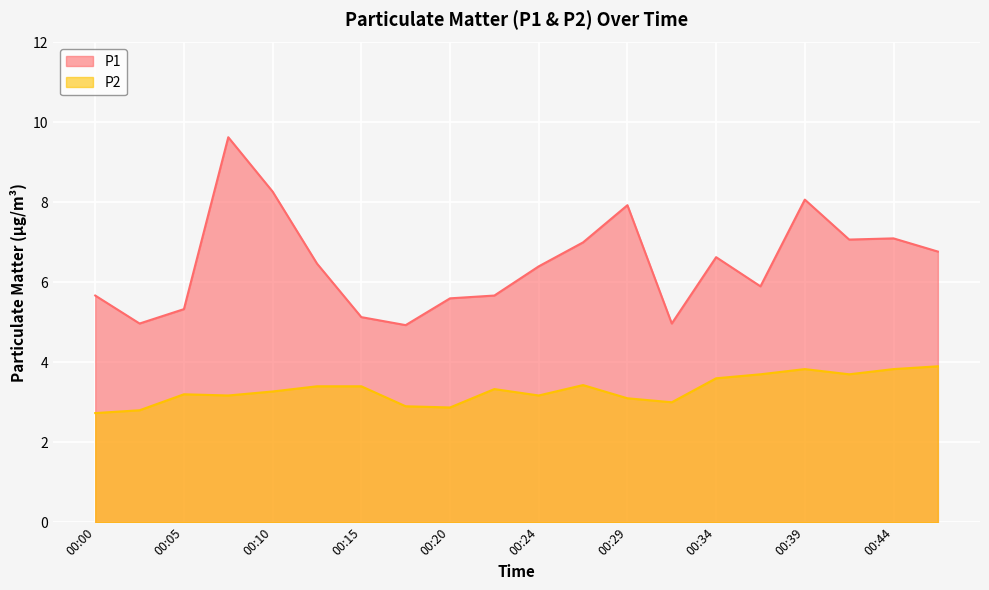

What is the smallest value displayed?

2.7